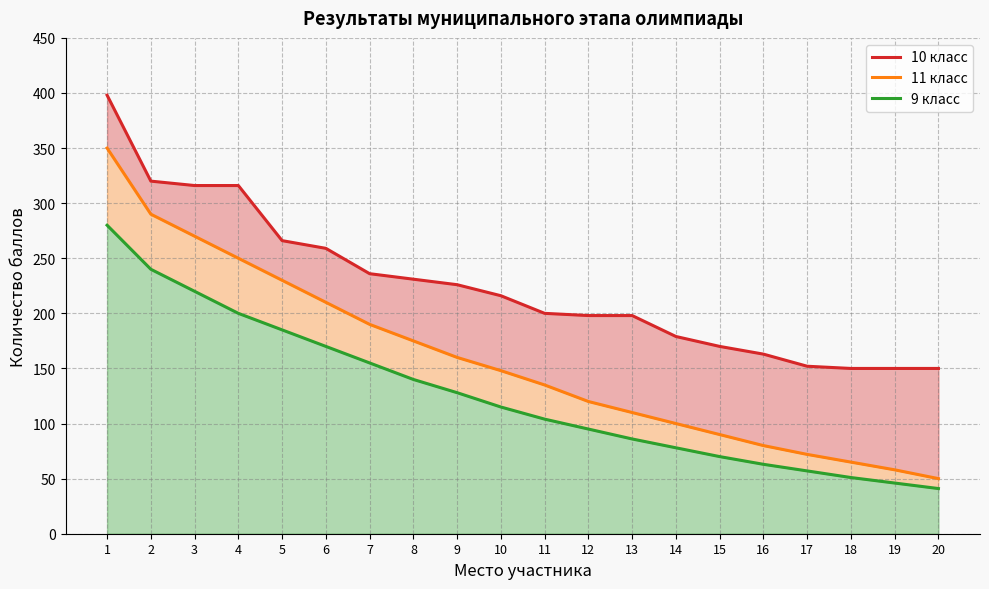

The value of 9 класс at 13 is 114. True or false?

False